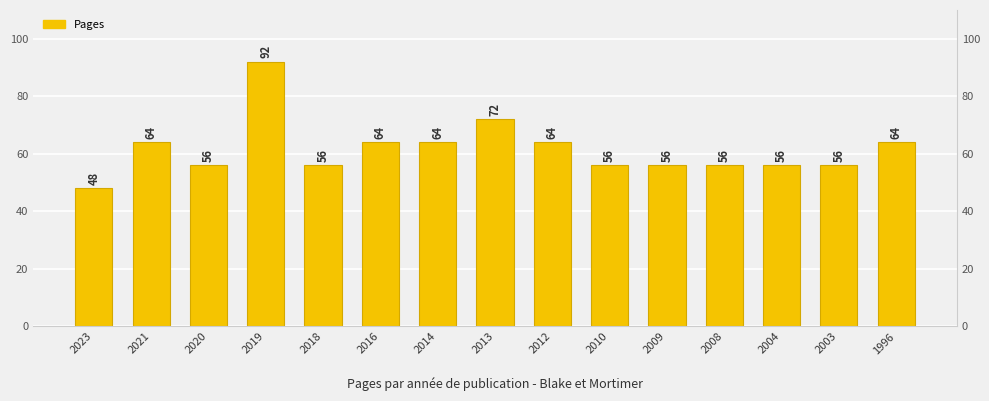

Is it true that the value at 2023 is 72?

False